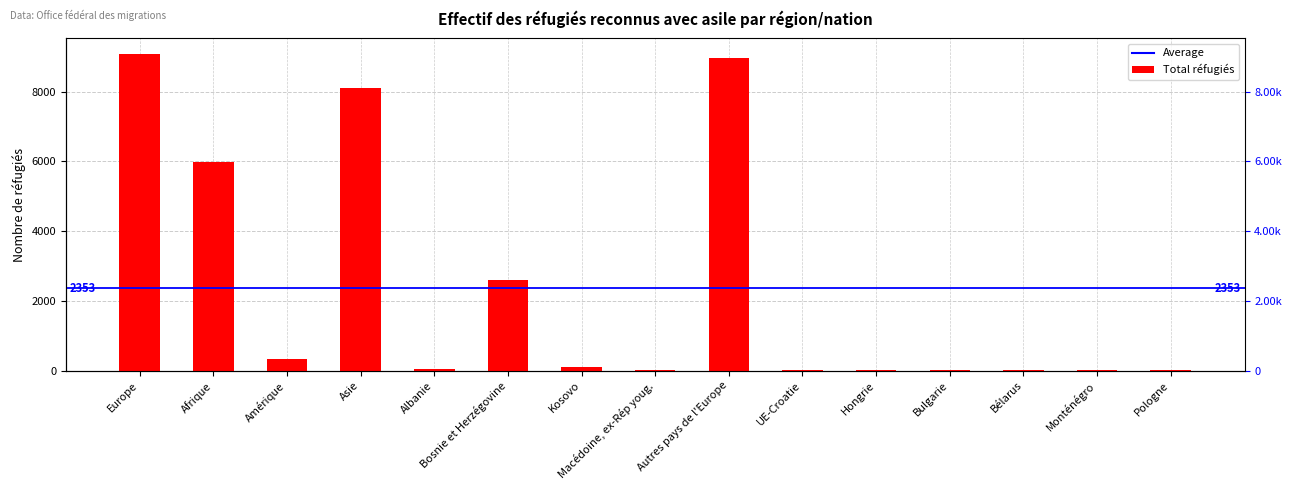

List the labels in order of value, smallest first.

Bulgarie, Bélarus, Monténégro, Pologne, Hongrie, UE-Croatie, Macédoine, ex-Rép youg., Albanie, Kosovo, Amérique, Bosnie et Herzégovine, Afrique, Asie, Autres pays de l'Europe, Europe